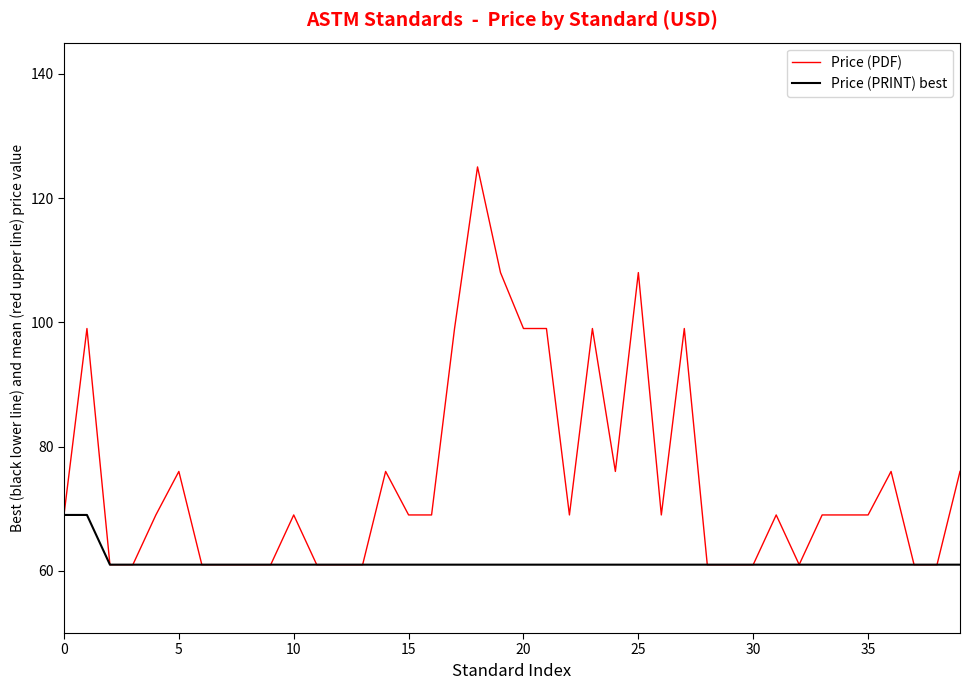

Which series has the largest total across all categories?

Price (PDF)